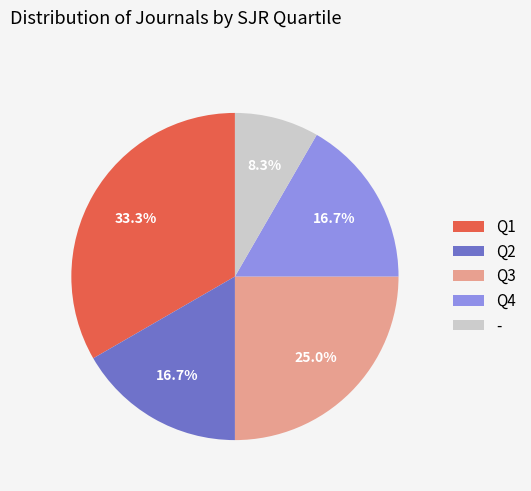

Combined, what portion of the pie is Q3 and Q1?

58.3%